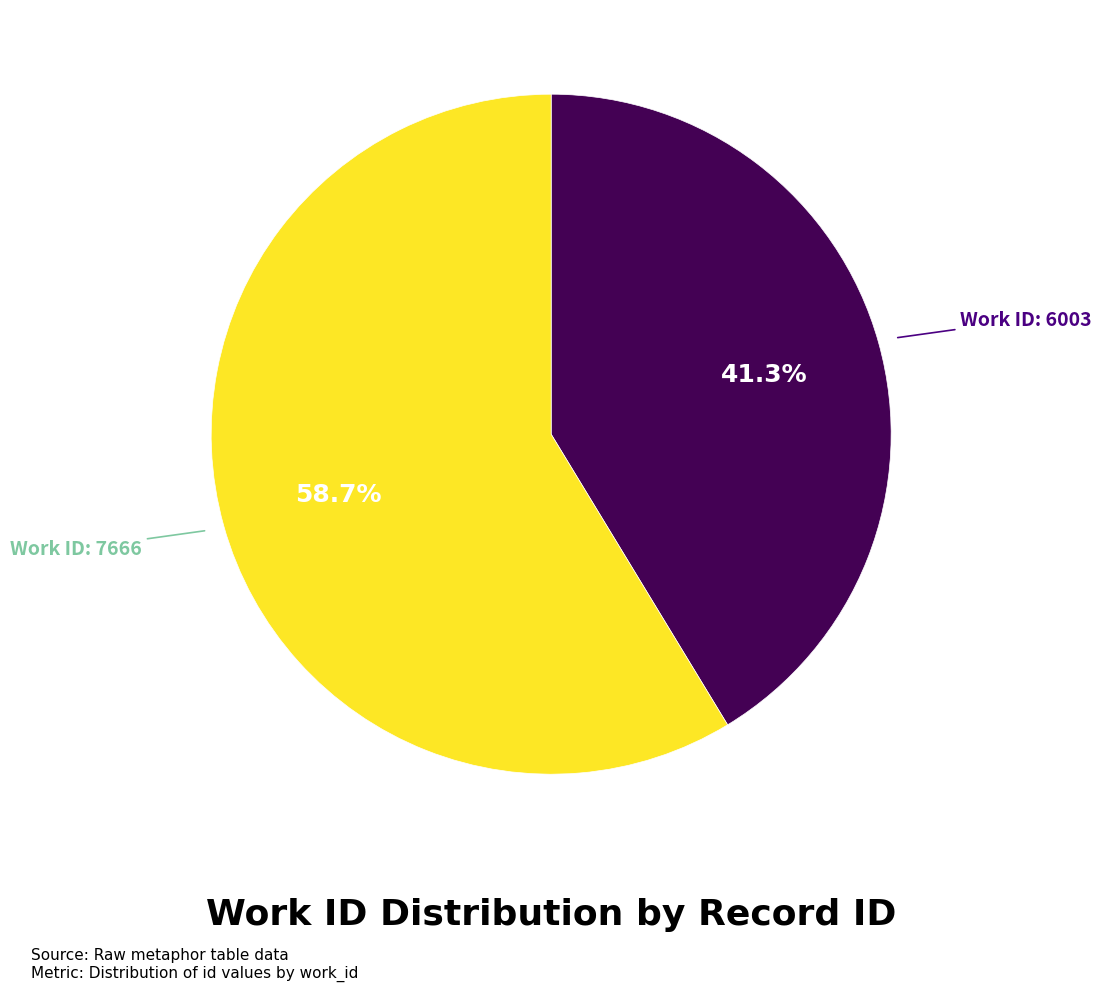

Does any single category account for the majority?

Yes